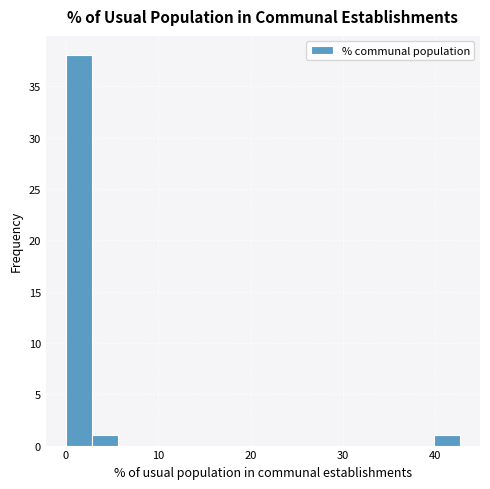

Around what value on the x-axis is the tallest bar? Give the approximate position of its centre, as read against the axis.

1